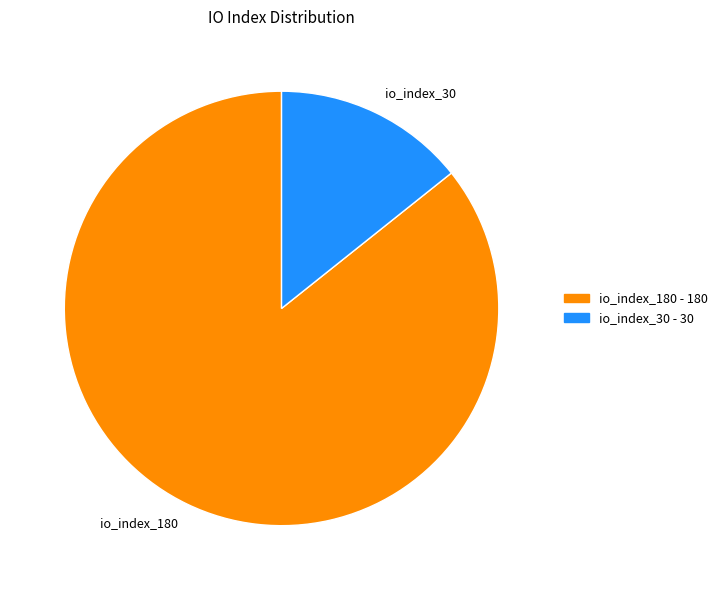

Which category accounts for the majority?

io_index_180